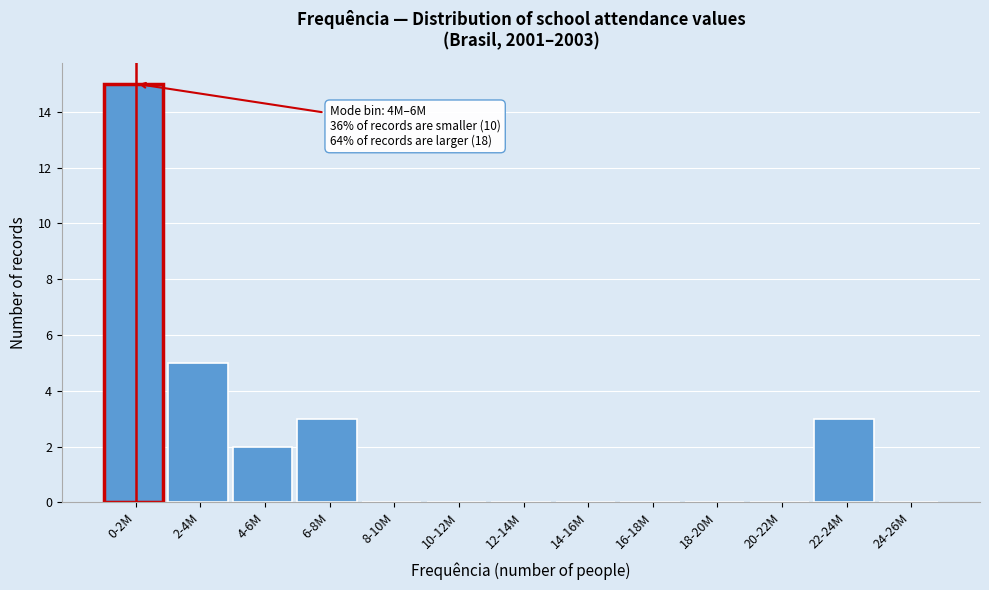

Reading left to right, extract all data points from this chart.

0-2M=15	2-4M=5	4-6M=2	6-8M=3	8-10M=0	10-12M=0	12-14M=0	14-16M=0	16-18M=0	18-20M=0	20-22M=0	22-24M=3	24-26M=0